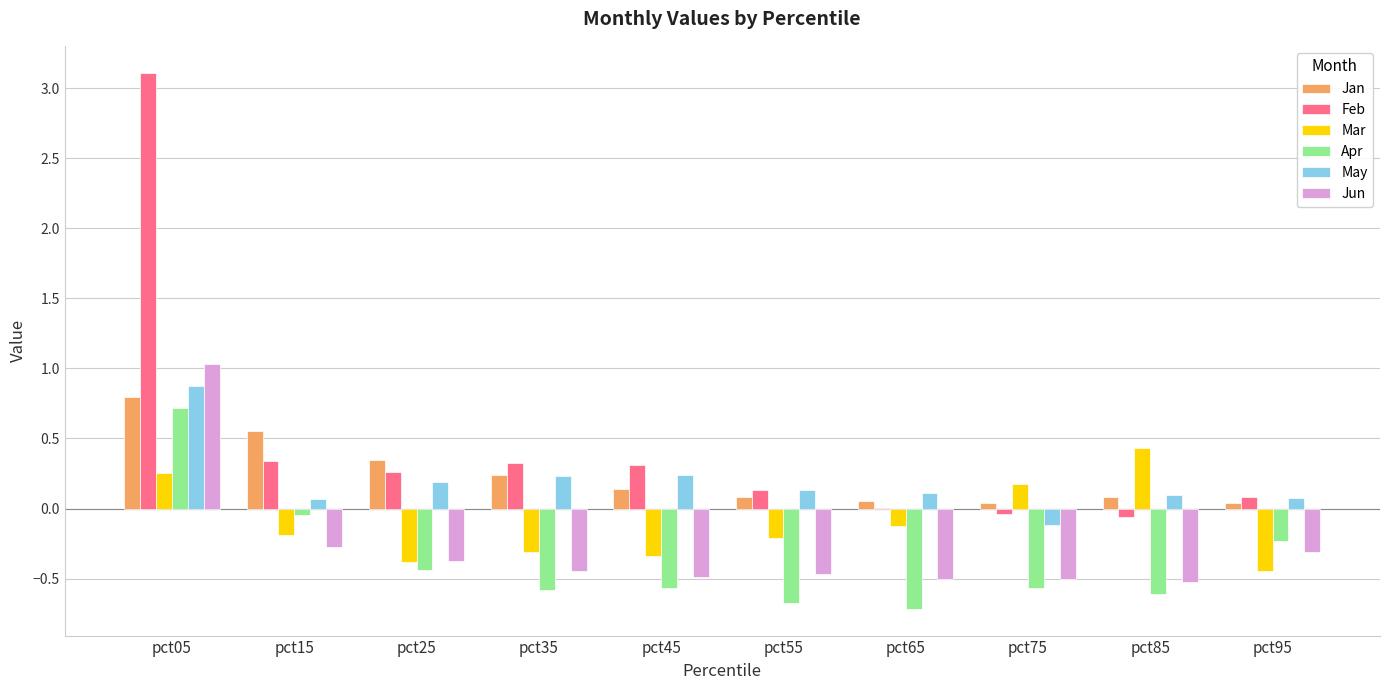

Is the value of May at pct95 greater than the value of Apr at pct65?

Yes